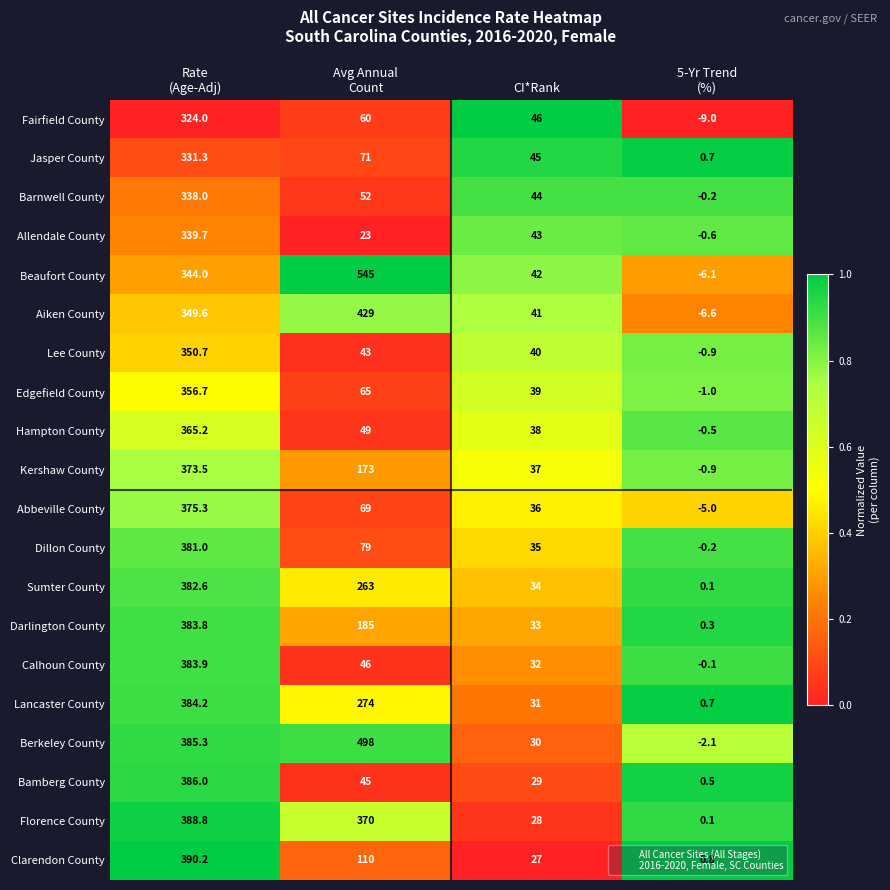

Which series has the widest spread of values?

Beaufort County